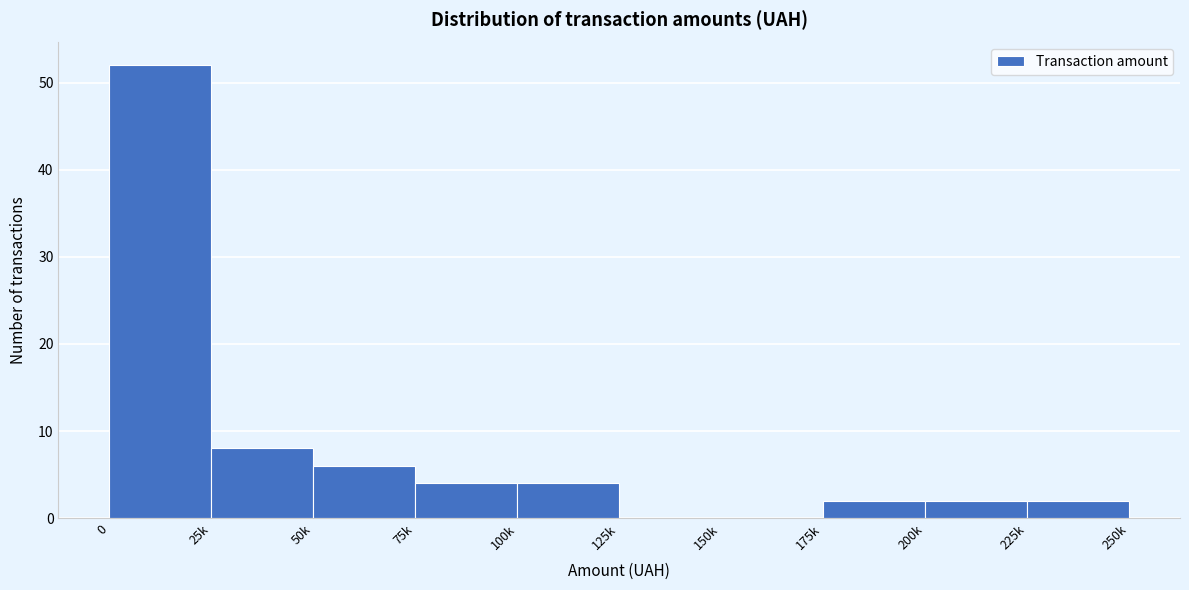

Reading left to right, list all the values displayed in this chart.

0=52	25k=8	50k=6	75k=4	100k=4	125k=0	150k=0	175k=2	200k=2	225k=2